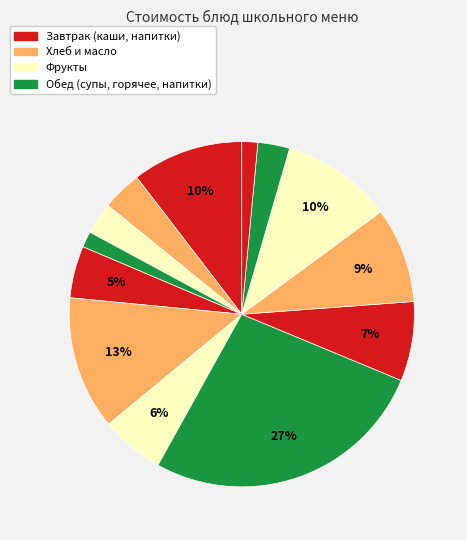

How many segments does this pie chart have?

13